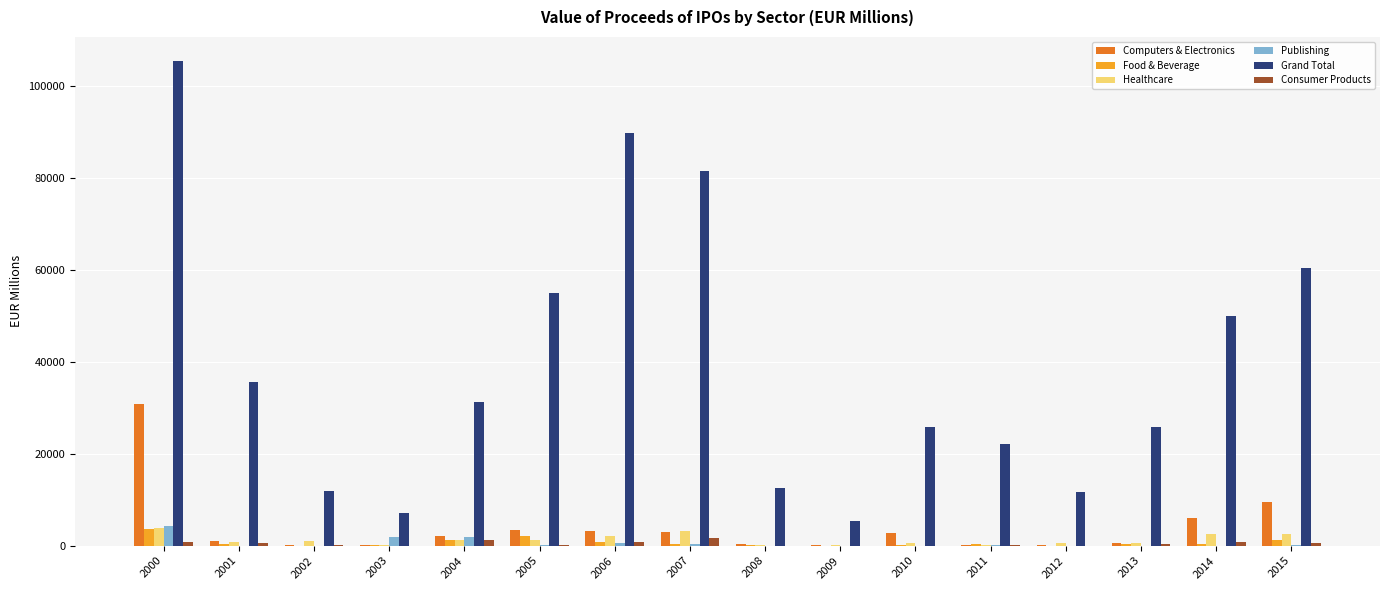

How many series are shown in this chart?

6